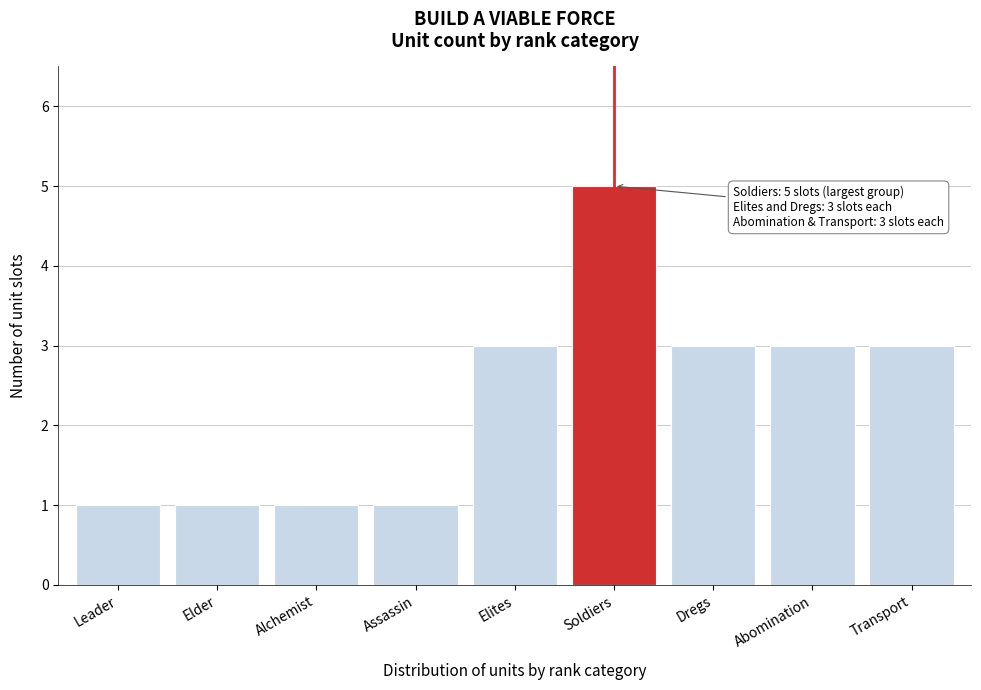

Reading left to right, what are all the values shown in this chart?

Leader=1	Elder=1	Alchemist=1	Assassin=1	Elites=3	Soldiers=5	Dregs=3	Abomination=3	Transport=3